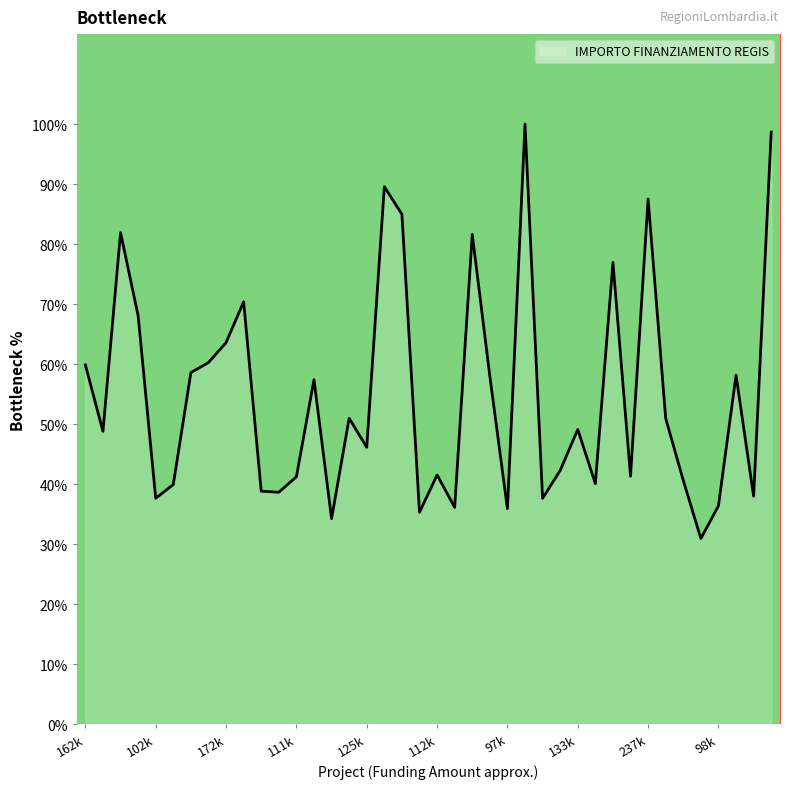

True or false: there are more than 0 points higher than both neighbors.

True